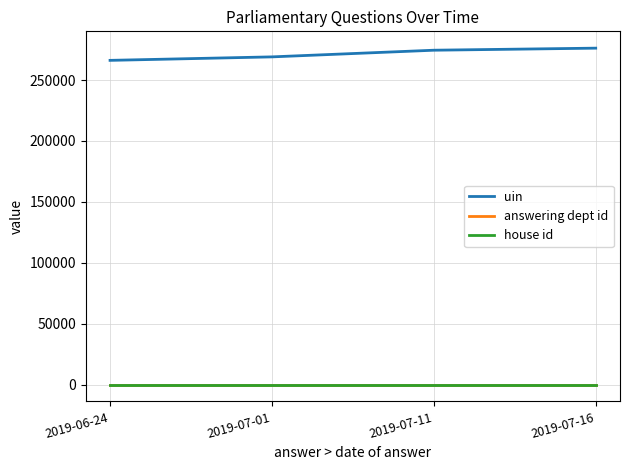

Reading right to left, what are all the values shown in this chart?

uin: 2019-07-16=276172	2019-07-11=274482	2019-07-01=269014	2019-06-24=266153
answering dept id: 2019-07-16=11	2019-07-11=11	2019-07-01=11	2019-06-24=11
house id: 2019-07-16=1	2019-07-11=1	2019-07-01=1	2019-06-24=1